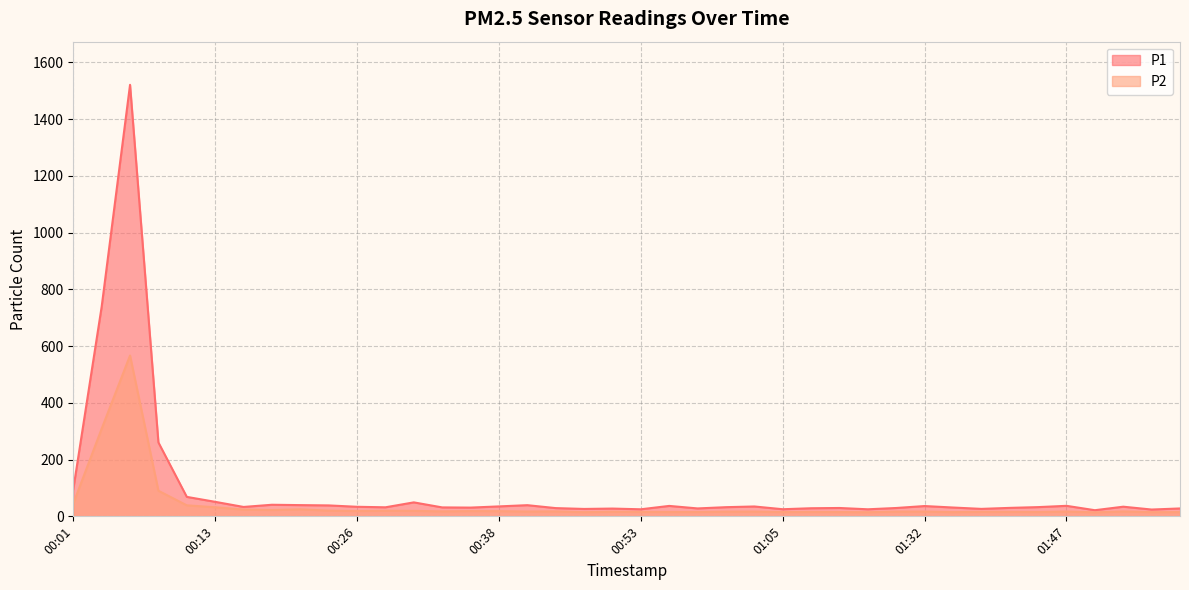

List the series in order of their overall mean, highest first.

P1, P2